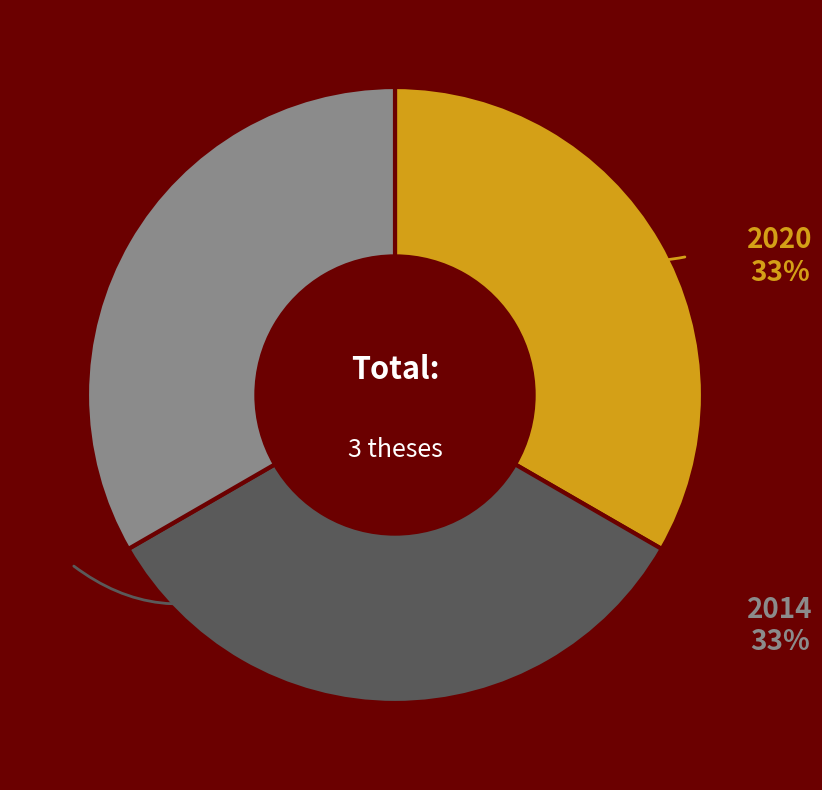

How many segments does this pie chart have?

3